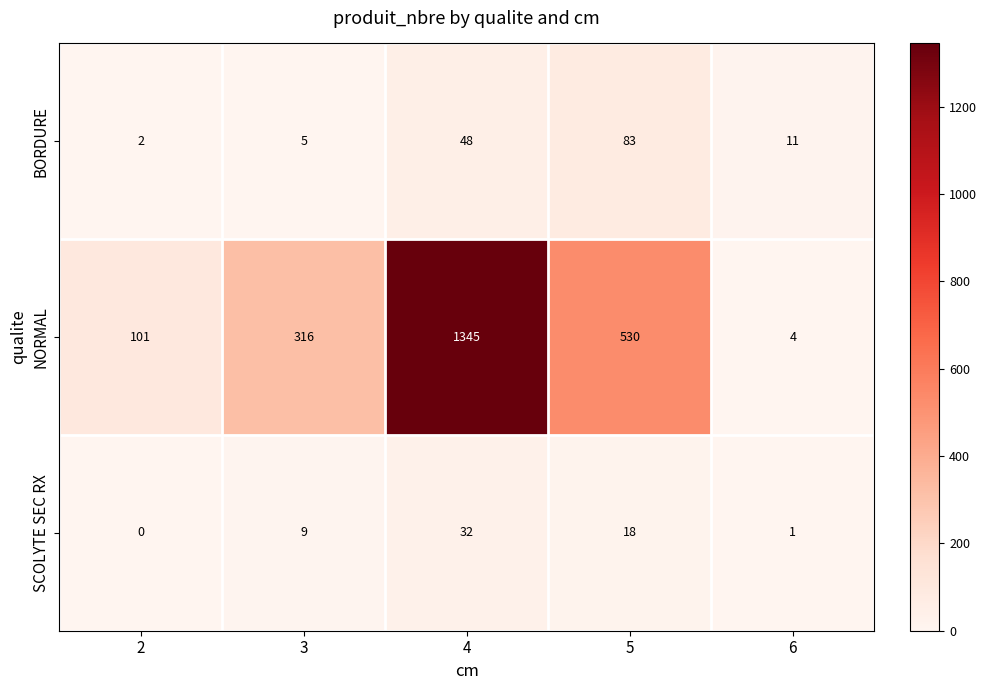

Which category has the highest value across all series?

4